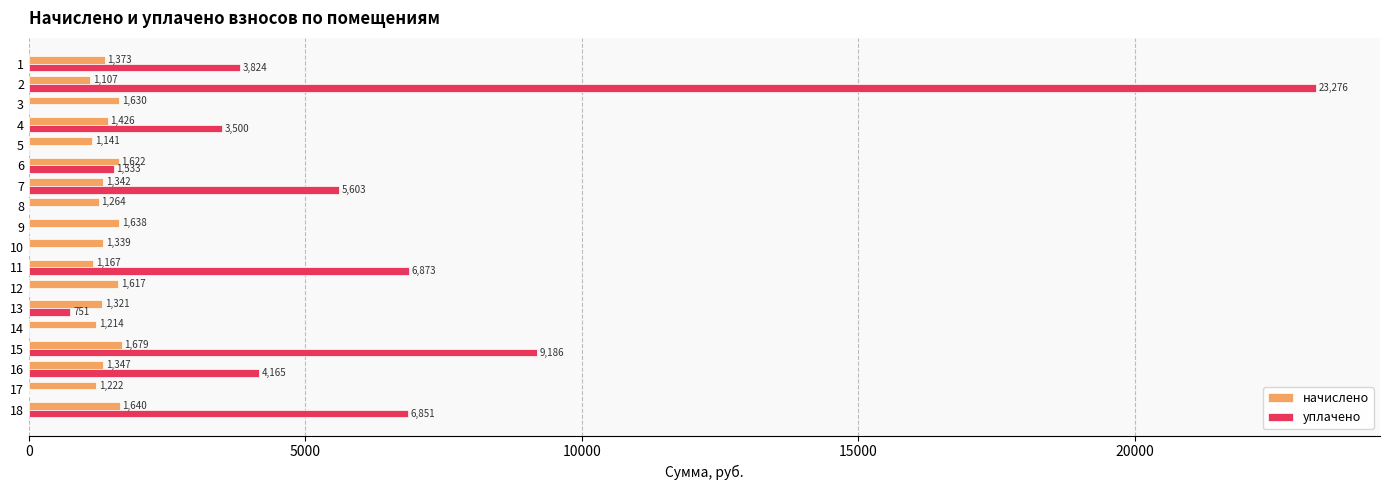

Read the начислено value at 9.

1637.6